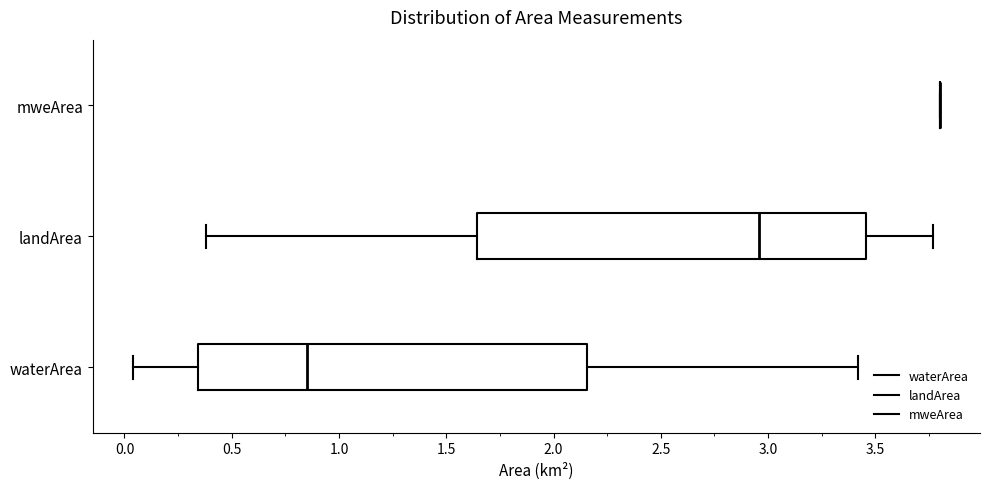

Reading bottom to top, transcribe this box plot: for each box, give where its median line is, the range the box spans, and where its two whiskers end, as read against the x-axis. The values are not printed on the chart, so give them approximately, as read against the axis.

waterArea: median 0.85, box 0.35 to 2.15, whiskers 0.05 to 3.40
landArea: median 2.95, box 1.65 to 3.45, whiskers 0.40 to 3.75
mweArea: box collapsed to a line at 3.80, whiskers 3.80 to 3.80